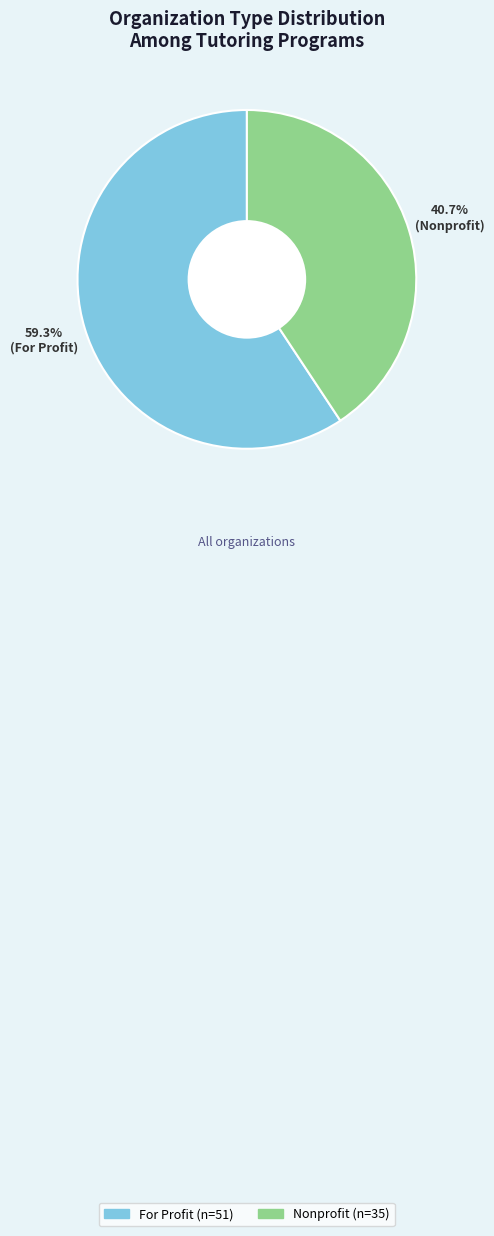

To the nearest percent, what percentage of the pie is For Profit?

60%